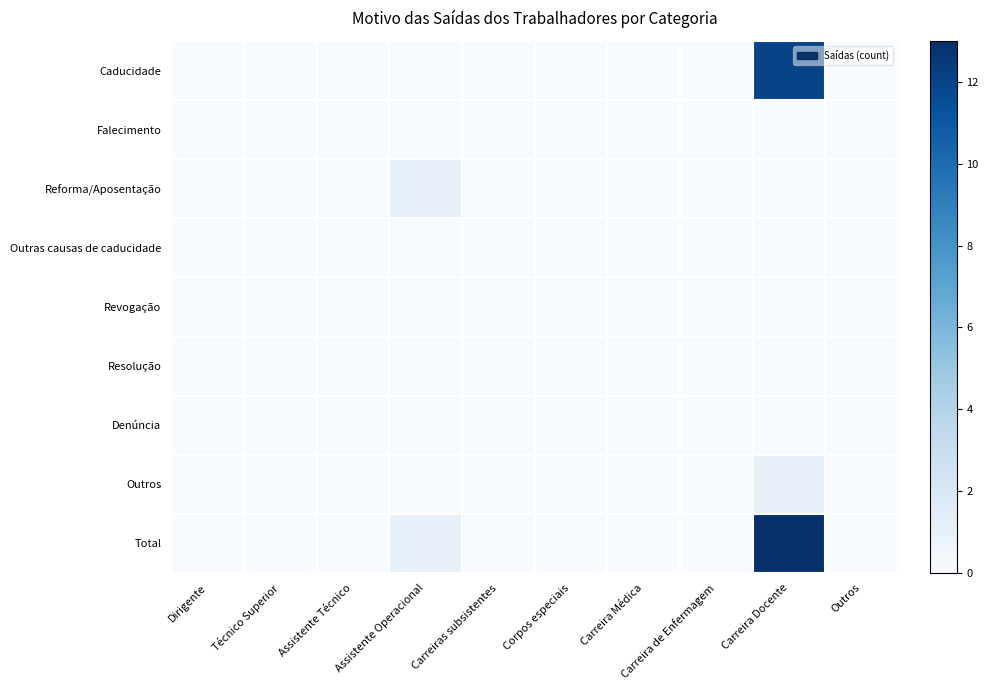

Reading left to right, what are all the values shown in this chart?

Caducidade: Dirigente=0	Técnico Superior=0	Assistente Técnico=0	Assistente Operacional=0	Carreiras subsistentes=0	Corpos especiais=0	Carreira Médica=0	Carreira de Enfermagem=0	Carreira Docente=12	Outros=0
Falecimento: Dirigente=0	Técnico Superior=0	Assistente Técnico=0	Assistente Operacional=0	Carreiras subsistentes=0	Corpos especiais=0	Carreira Médica=0	Carreira de Enfermagem=0	Carreira Docente=0	Outros=0
Reforma/Aposentação: Dirigente=0	Técnico Superior=0	Assistente Técnico=0	Assistente Operacional=1	Carreiras subsistentes=0	Corpos especiais=0	Carreira Médica=0	Carreira de Enfermagem=0	Carreira Docente=0	Outros=0
Outras causas de caducidade: Dirigente=0	Técnico Superior=0	Assistente Técnico=0	Assistente Operacional=0	Carreiras subsistentes=0	Corpos especiais=0	Carreira Médica=0	Carreira de Enfermagem=0	Carreira Docente=0	Outros=0
Revogação: Dirigente=0	Técnico Superior=0	Assistente Técnico=0	Assistente Operacional=0	Carreiras subsistentes=0	Corpos especiais=0	Carreira Médica=0	Carreira de Enfermagem=0	Carreira Docente=0	Outros=0
Resolução: Dirigente=0	Técnico Superior=0	Assistente Técnico=0	Assistente Operacional=0	Carreiras subsistentes=0	Corpos especiais=0	Carreira Médica=0	Carreira de Enfermagem=0	Carreira Docente=0	Outros=0
Denúncia: Dirigente=0	Técnico Superior=0	Assistente Técnico=0	Assistente Operacional=0	Carreiras subsistentes=0	Corpos especiais=0	Carreira Médica=0	Carreira de Enfermagem=0	Carreira Docente=0	Outros=0
Outros: Dirigente=0	Técnico Superior=0	Assistente Técnico=0	Assistente Operacional=0	Carreiras subsistentes=0	Corpos especiais=0	Carreira Médica=0	Carreira de Enfermagem=0	Carreira Docente=1	Outros=0
Total: Dirigente=0	Técnico Superior=0	Assistente Técnico=0	Assistente Operacional=1	Carreiras subsistentes=0	Corpos especiais=0	Carreira Médica=0	Carreira de Enfermagem=0	Carreira Docente=13	Outros=0